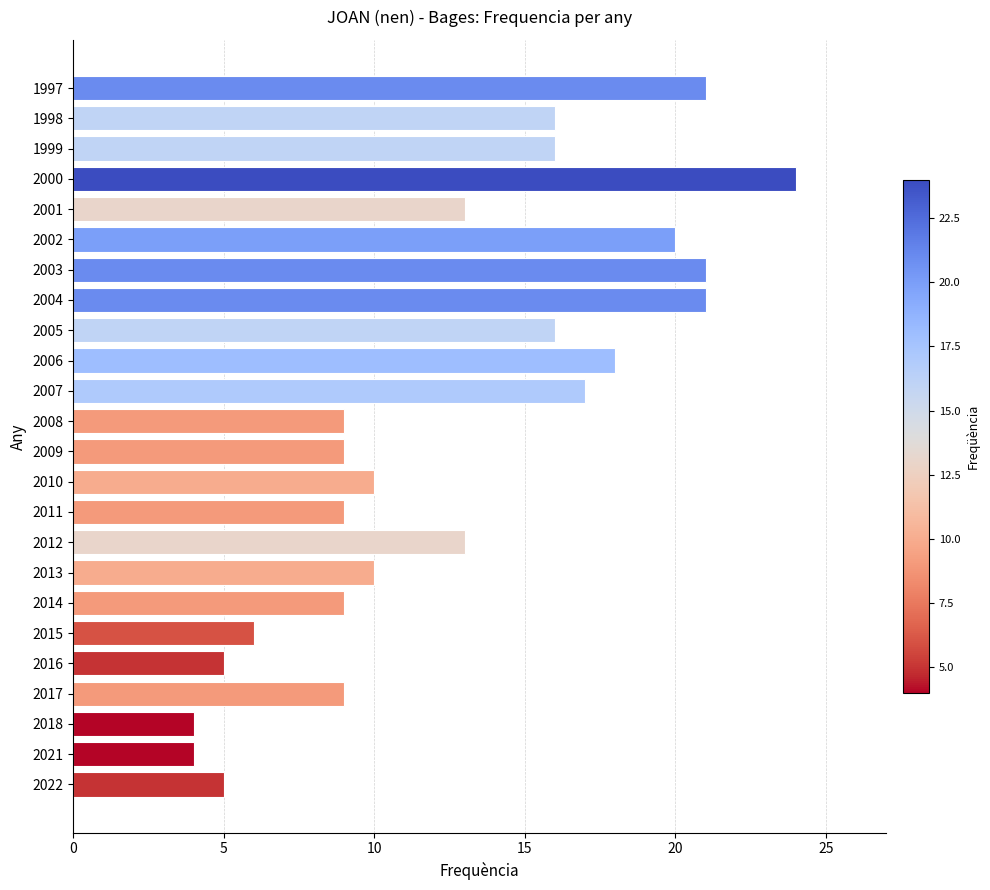

Does the chart contain stacked bars?

No